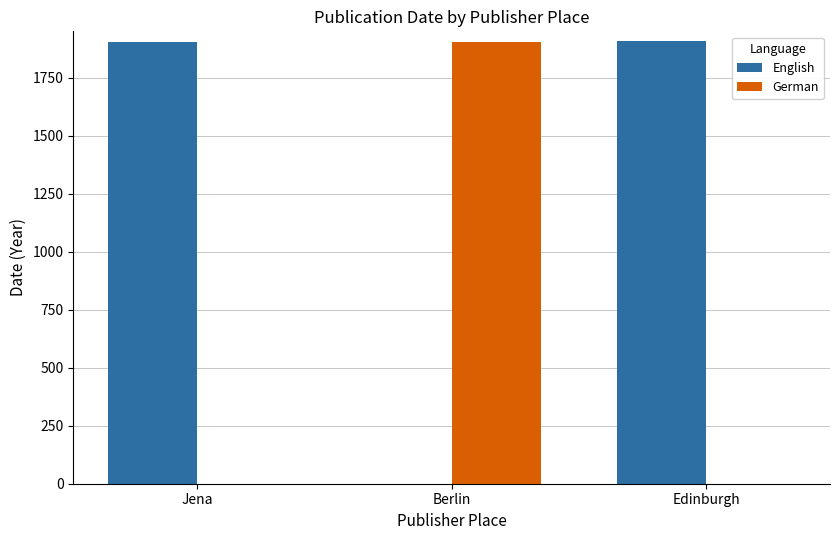

Which series has the largest total across all categories?

English